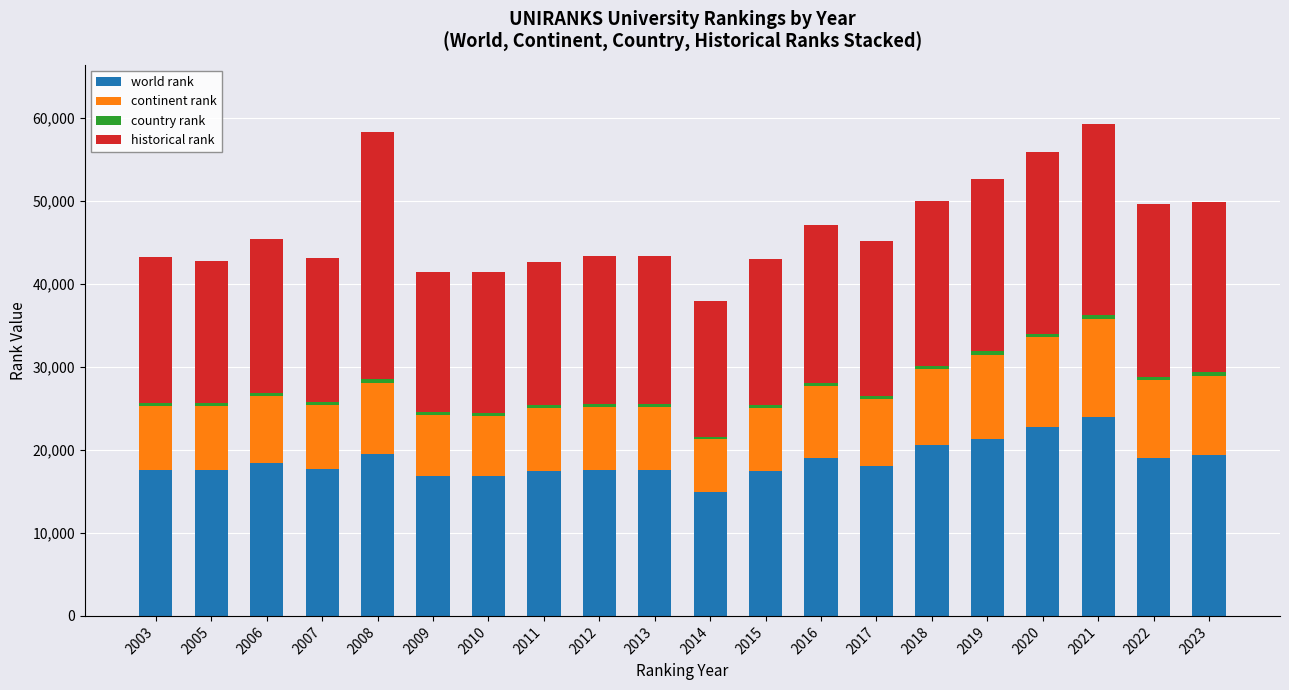

What is the maximum value for world rank?

23950